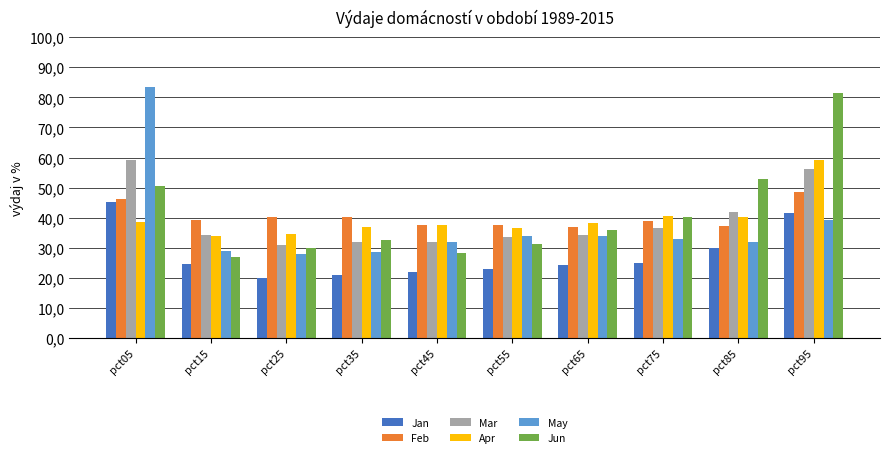

Which has a higher value, pct35 or pct25?

pct35